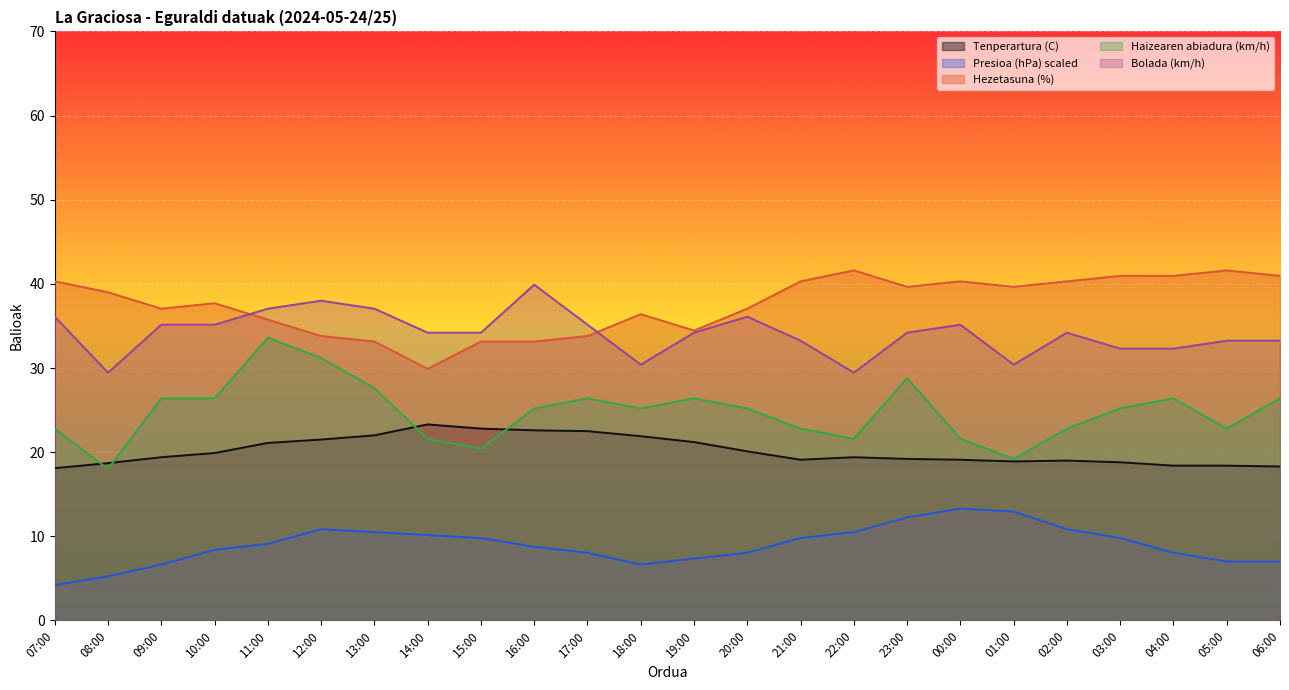

At how many categories does at least one series exceed 36?

20